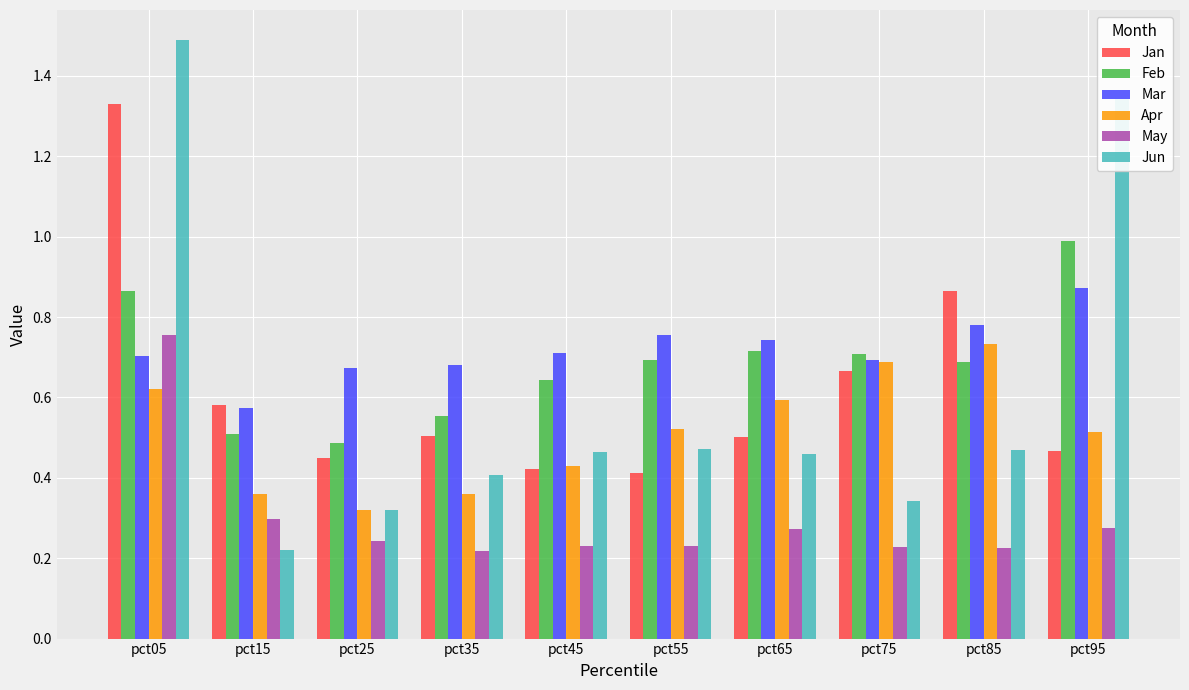

Where is Jun nearest to the value 0?

pct15